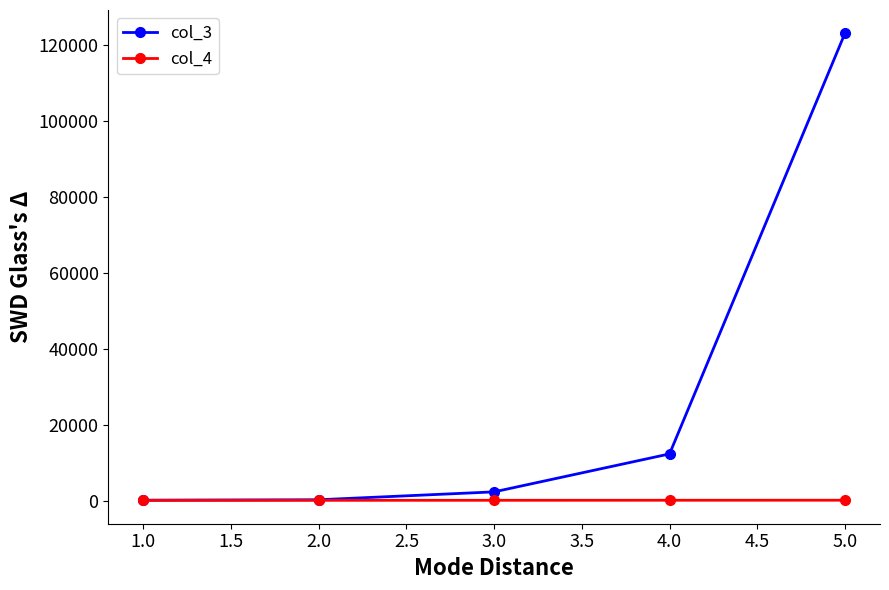

Where is col_3 nearest to the value 61623?

4.0